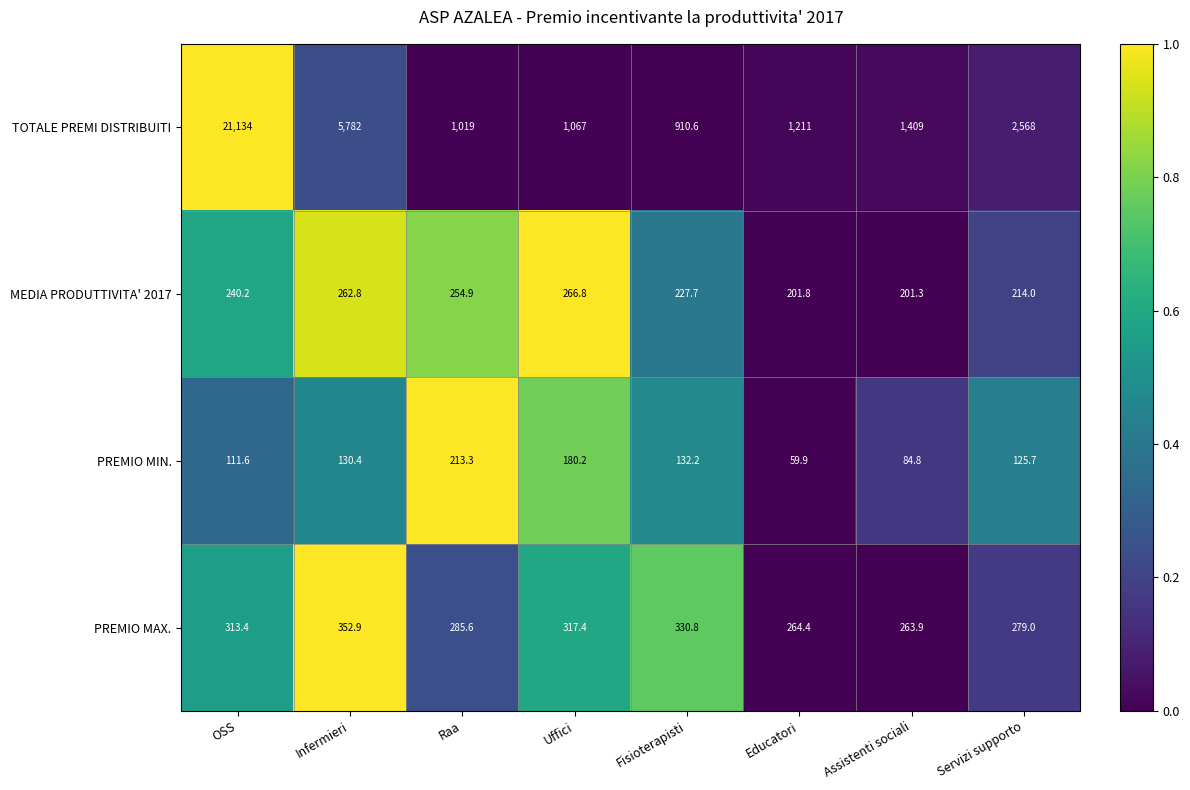

What is the difference between the PREMIO MIN. values at Assistenti sociali and Servizi supporto?

40.9